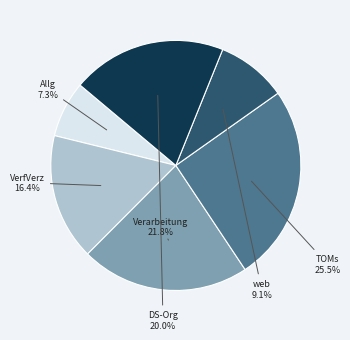

Does any single category account for the majority?

No